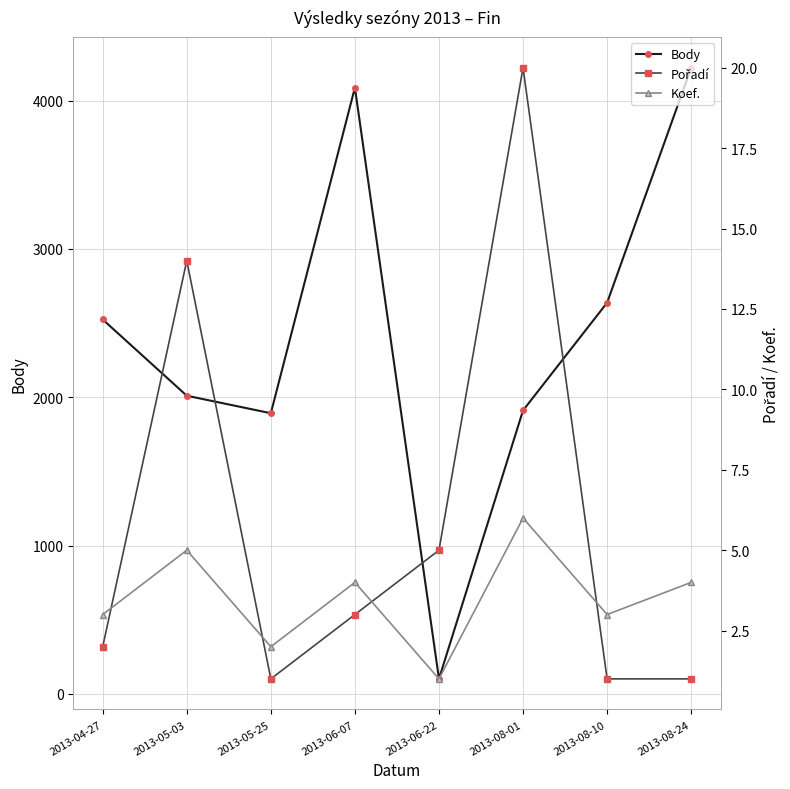

At which category does the chart reach its peak across all series?

2013-08-24